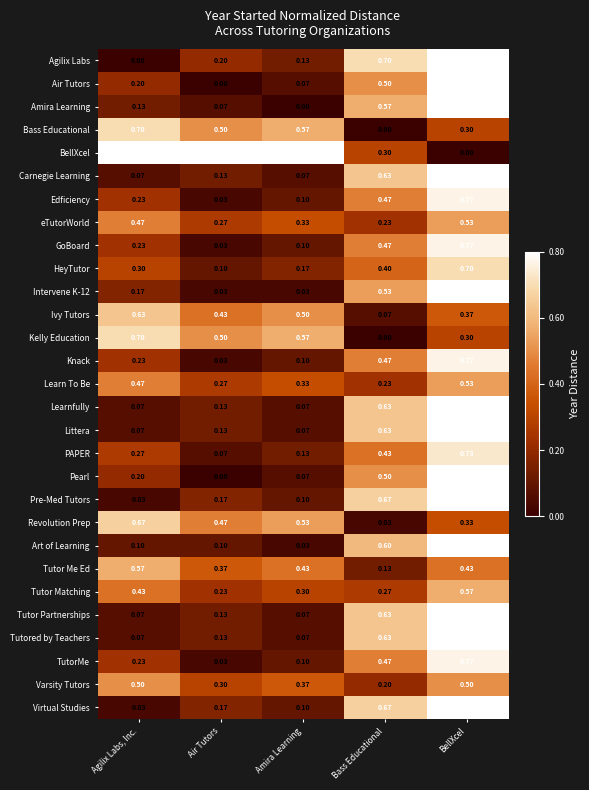

What is the total value across all series at Amira Learning?

6.4